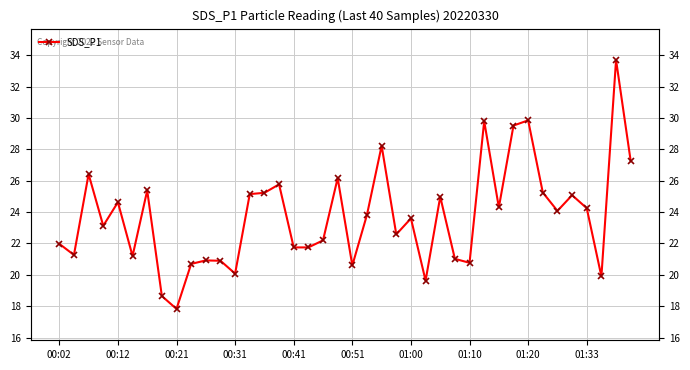

What is the approximate value at 38?

33.7